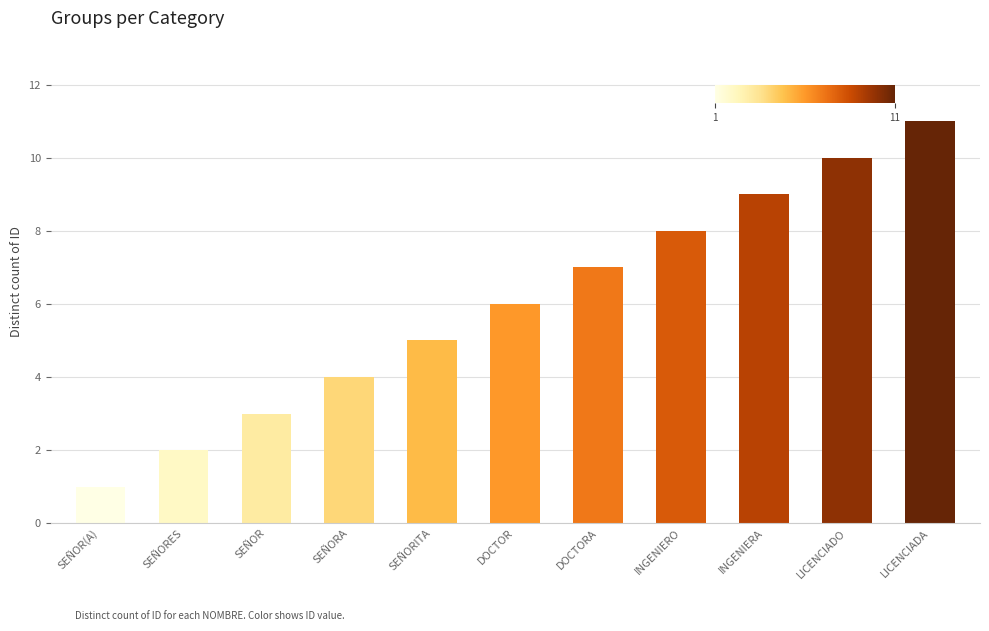

Does the chart contain any negative values?

No